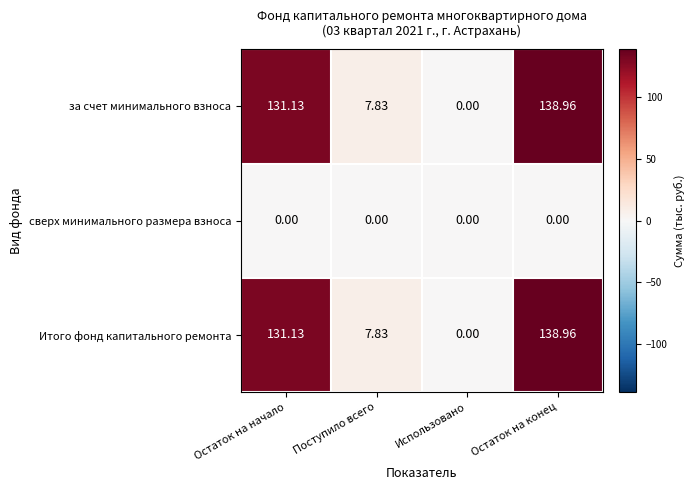

How many data points in Итого фонд капитального ремонта are less than 131?

2